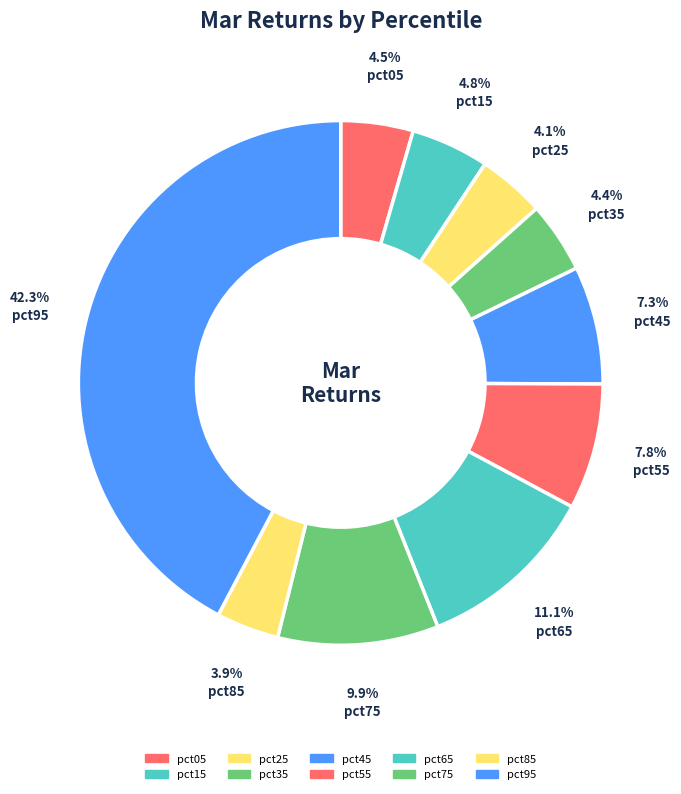

True or false: pct65 accounts for 25% of the total.

False